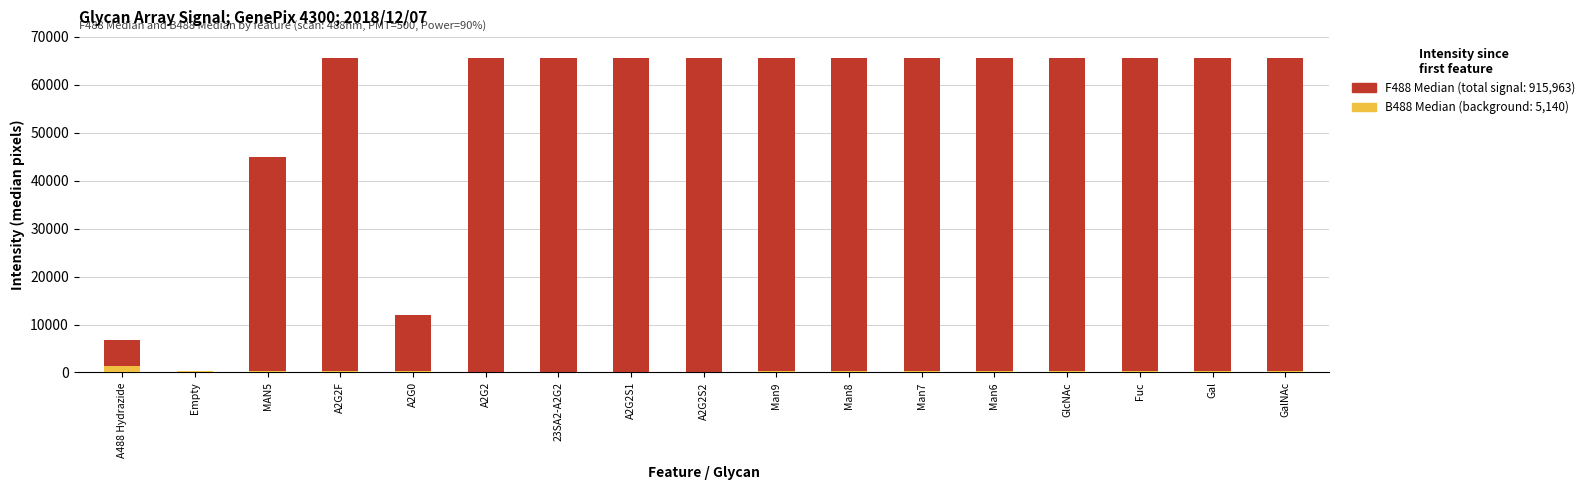

Which series has the largest total across all categories?

F488 Median (signal)